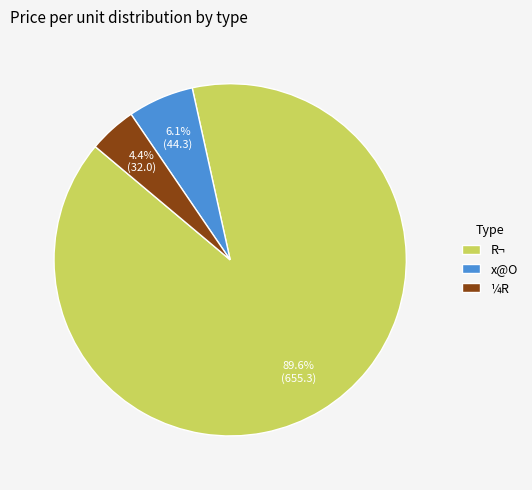

To the nearest percent, what is the average slice percentage?

33%